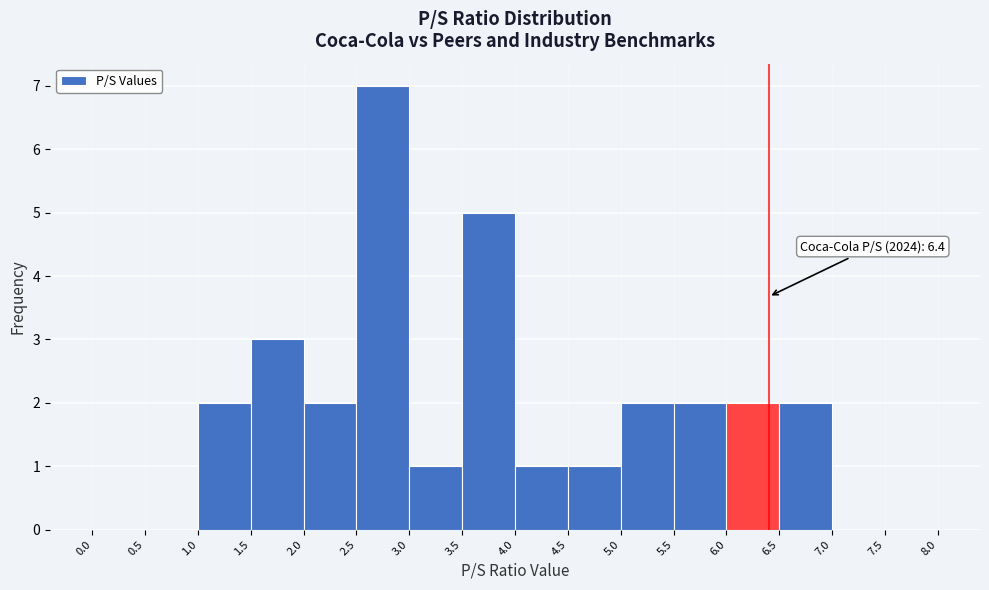

Over which range of the x-axis is the bar tallest?

2.5 to 3.0